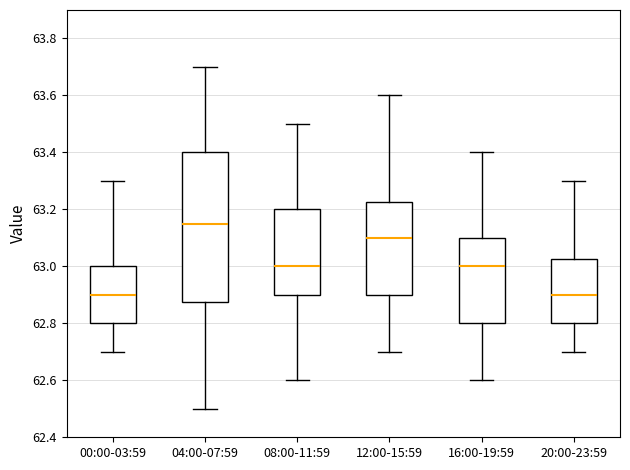

Which box has the highest median line?

04:00-07:59